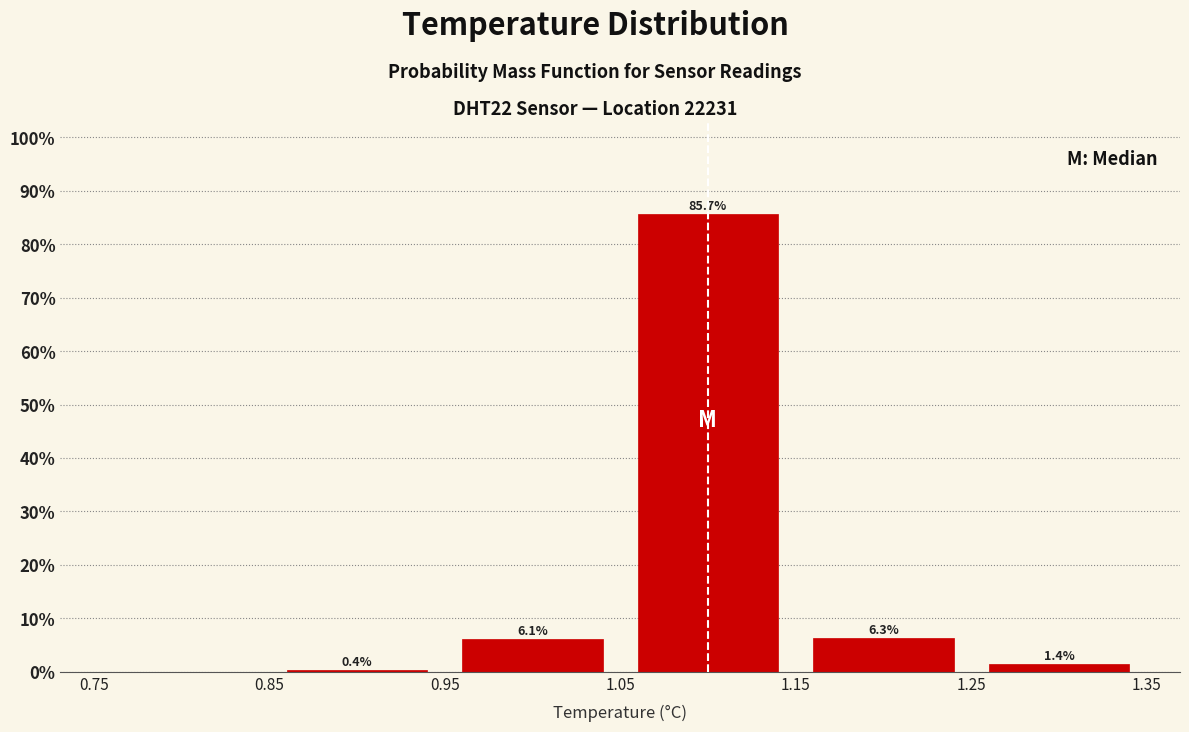

Which range on the x-axis has the tallest bar?

1.05 to 1.15